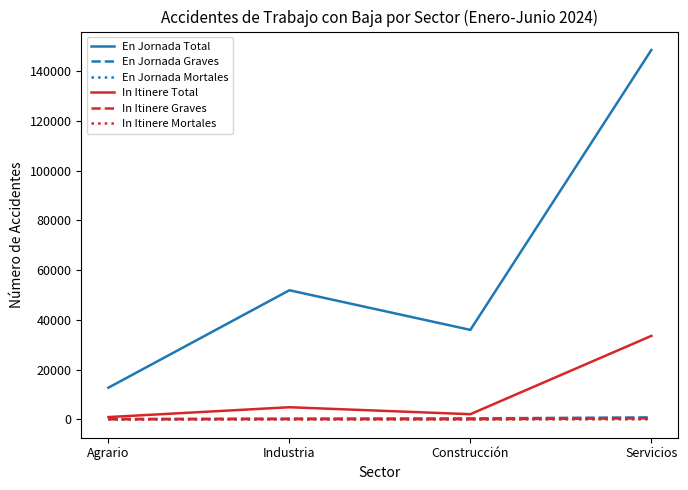

The En Jornada Total series shows 67962 at Industria. True or false?

False